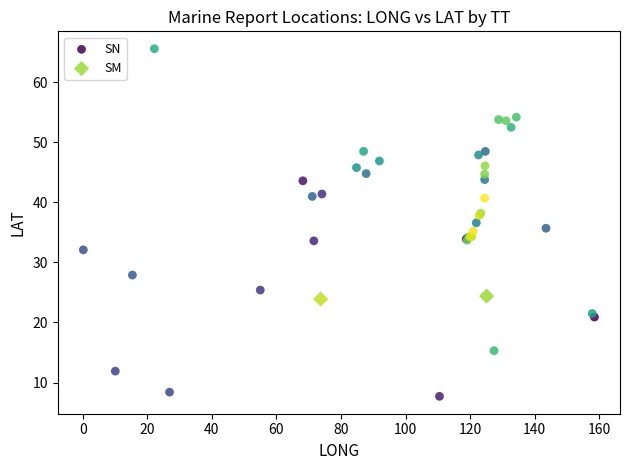

What are all the series names shown in the legend?

SN, SM